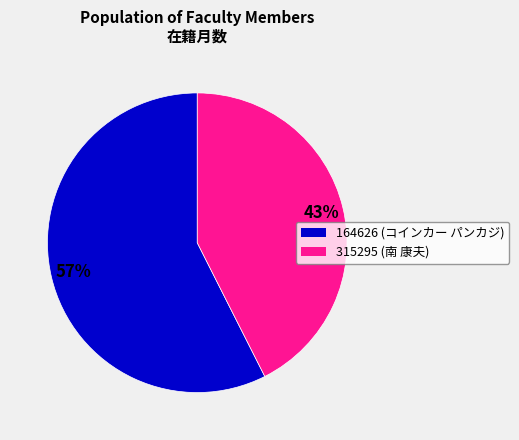

How many slices are in this pie chart?

2